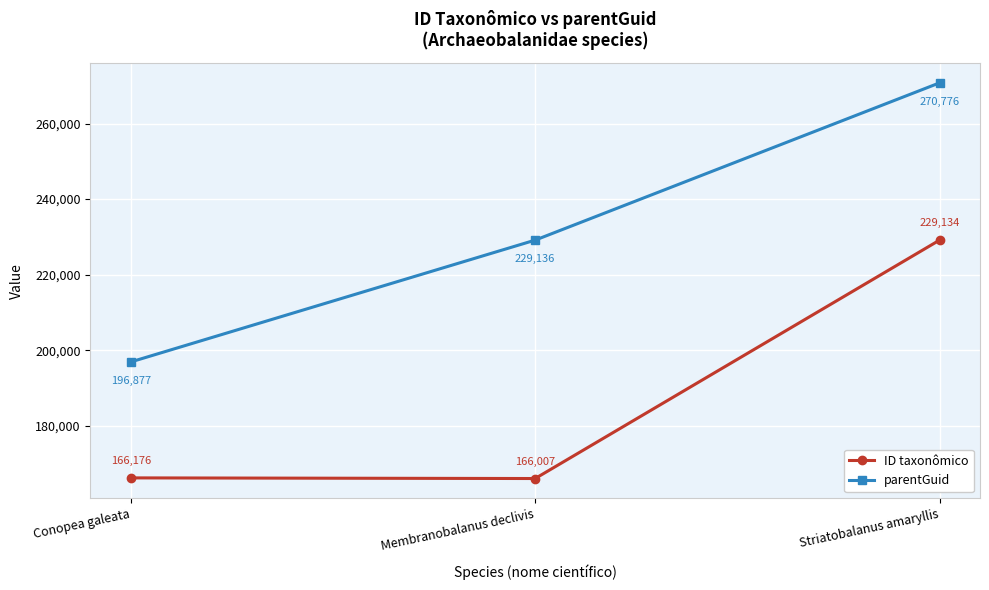

At Conopea galeata, list the series in order from largest to smallest.

parentGuid, ID taxonômico